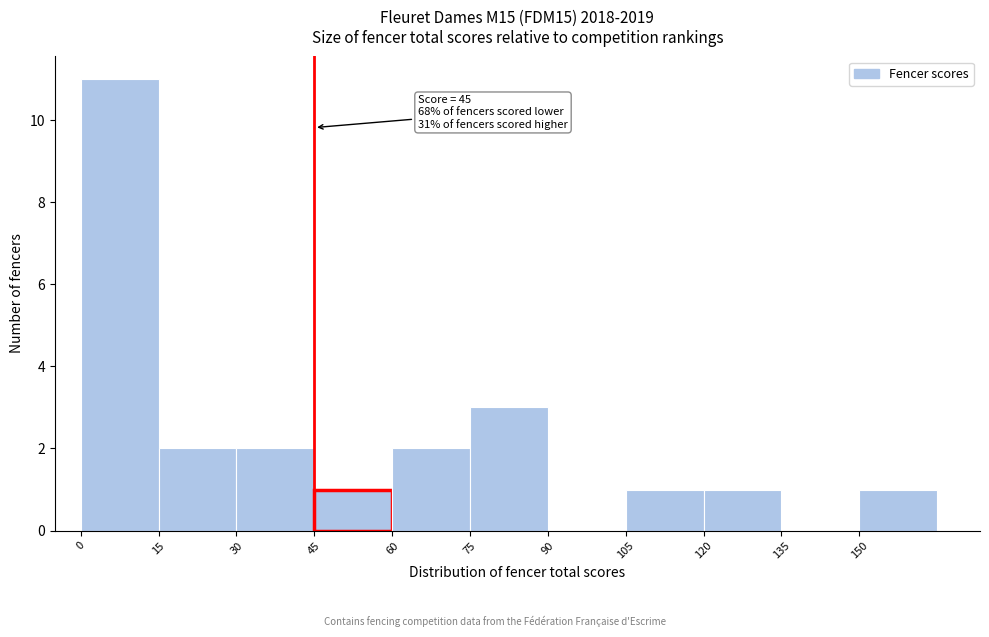

Which range on the x-axis has the tallest bar?

0 to 15